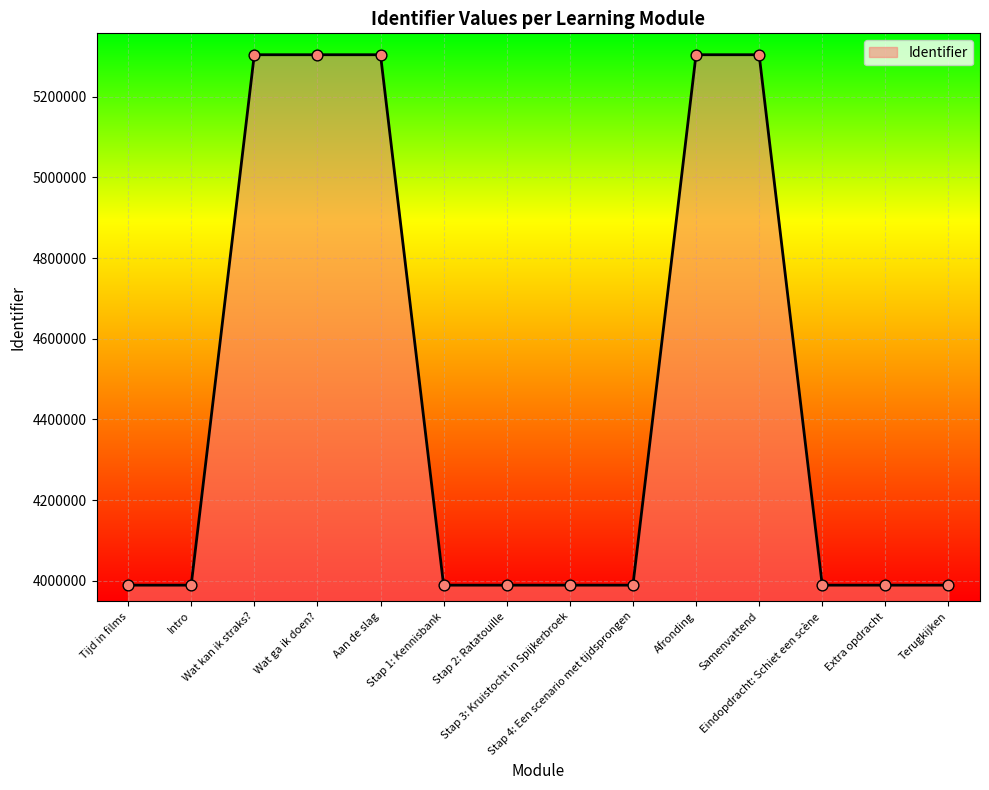

Which has a higher value, Wat ga ik doen? or Extra opdracht?

Wat ga ik doen?